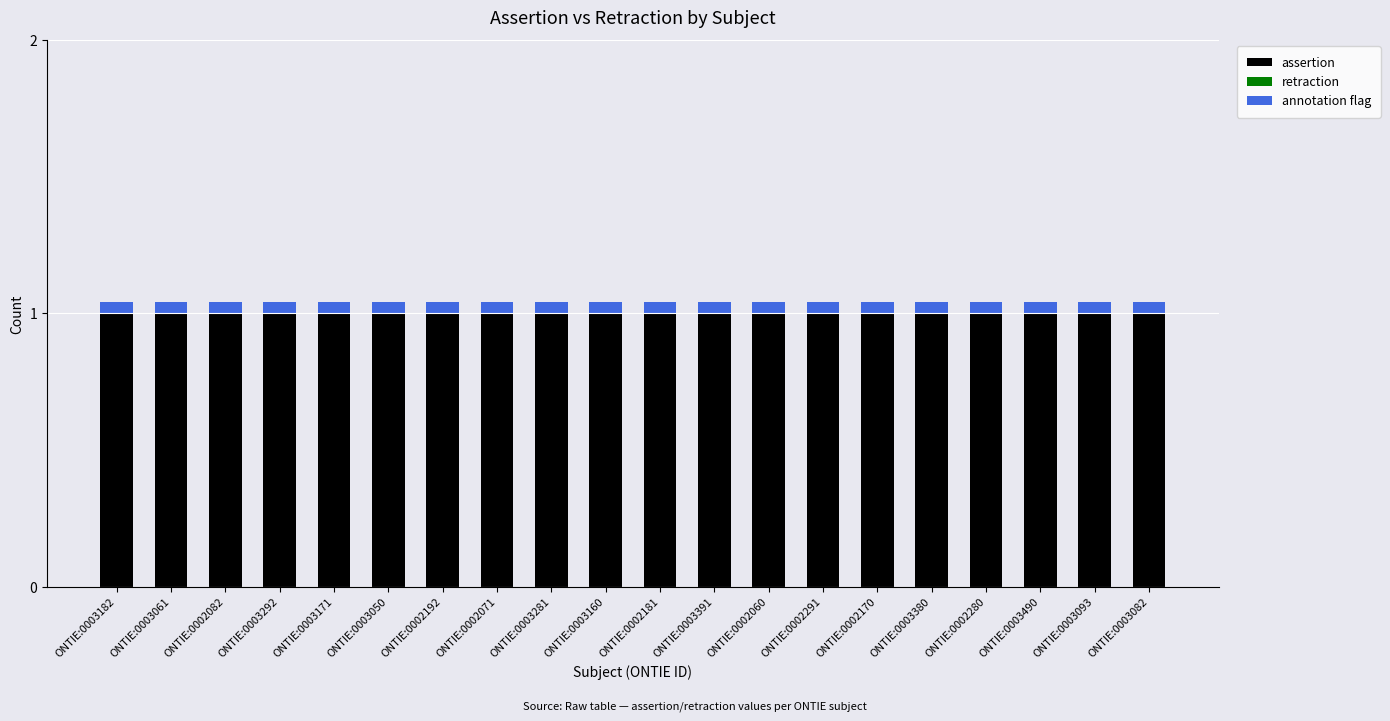

The value of assertion at ONTIE:0003281 is 1.0. True or false?

True